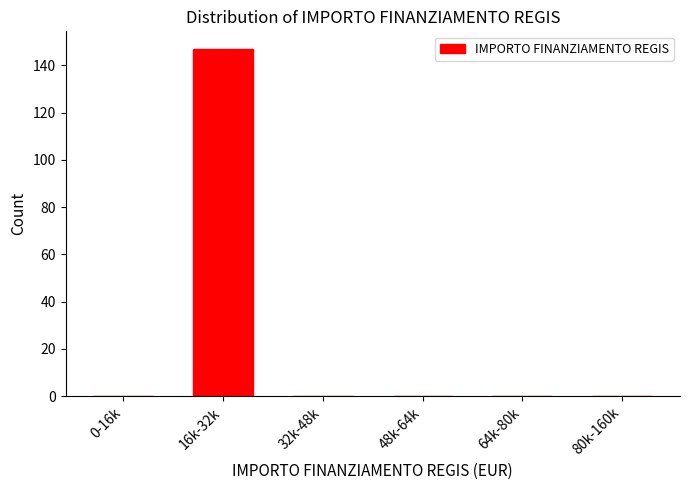

Reading left to right, what are all the values shown in this chart?

0-16k=0	16k-32k=147	32k-48k=0	48k-64k=0	64k-80k=0	80k-160k=0